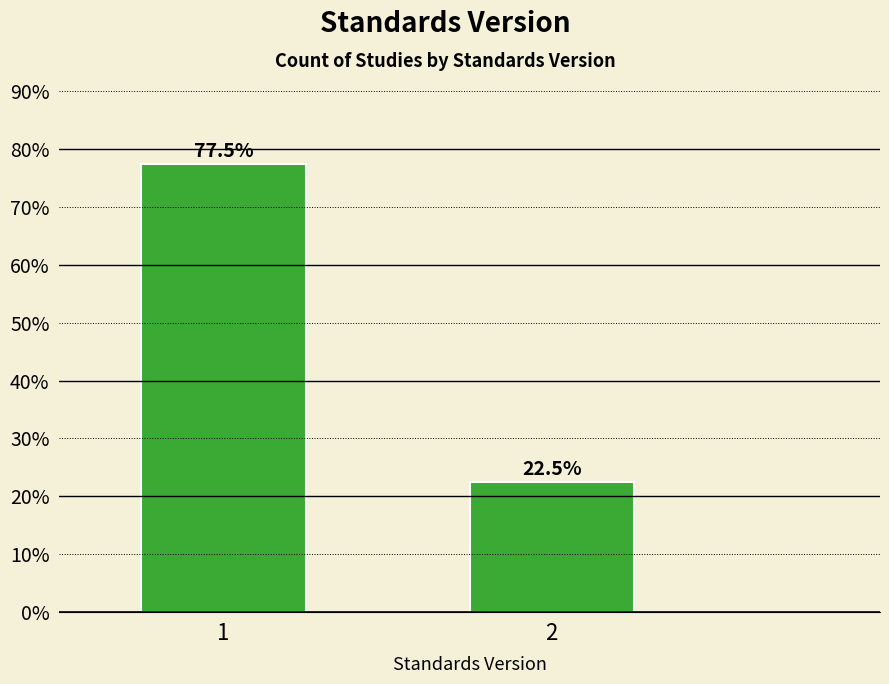

Reading left to right, list all the values displayed in this chart.

1=77.5	2=22.5